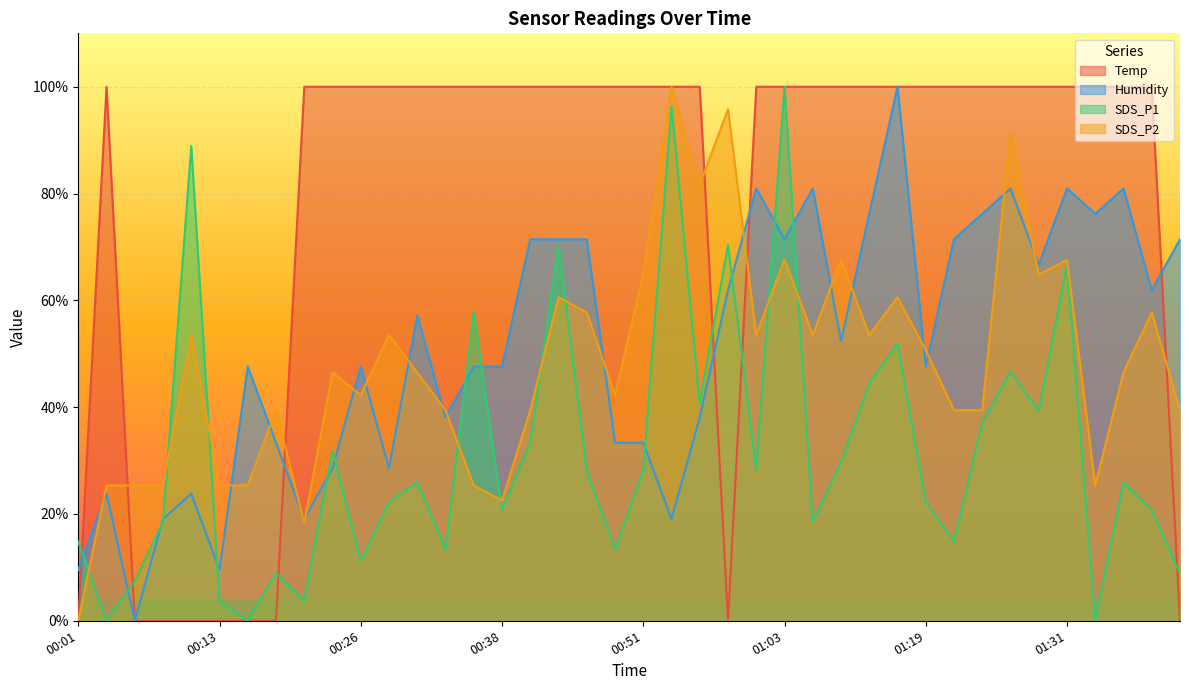

Does the chart display data point markers on the line(s)?

No